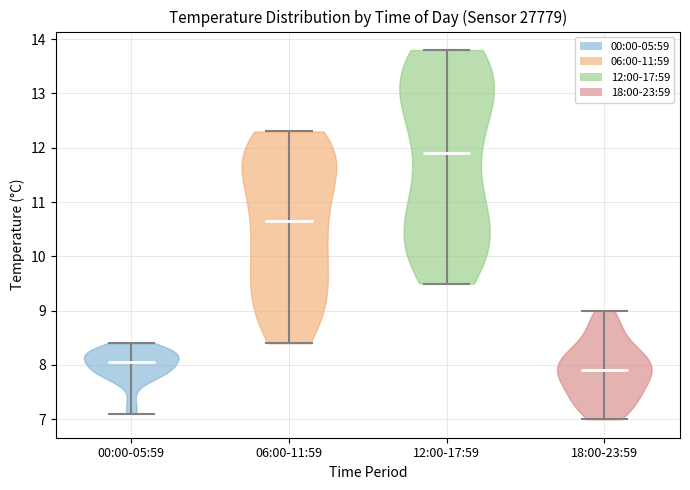

Reading left to right, read every violin against the y-axis: where its median line is, and the lowest and highest points it reaches. The values are not printed on the chart, so give them approximately, as read against the axis.

00:00-05:59: median line 8.1, lowest point 7.1, highest point 8.4
06:00-11:59: median line 10.7, lowest point 8.4, highest point 12.3
12:00-17:59: median line 11.9, lowest point 9.5, highest point 13.8
18:00-23:59: median line 7.9, lowest point 7.0, highest point 9.0